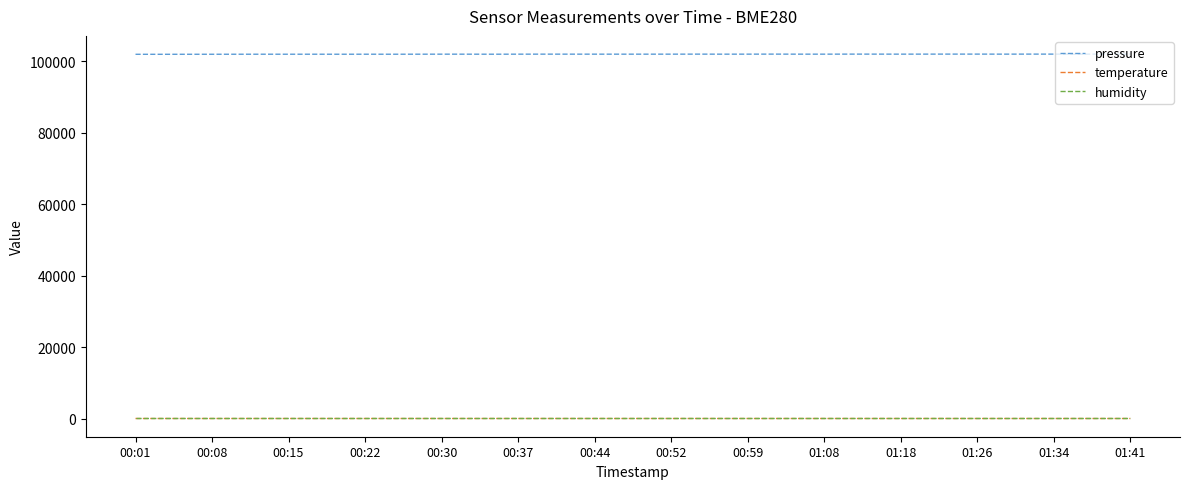

Does the chart have visible grid lines?

No